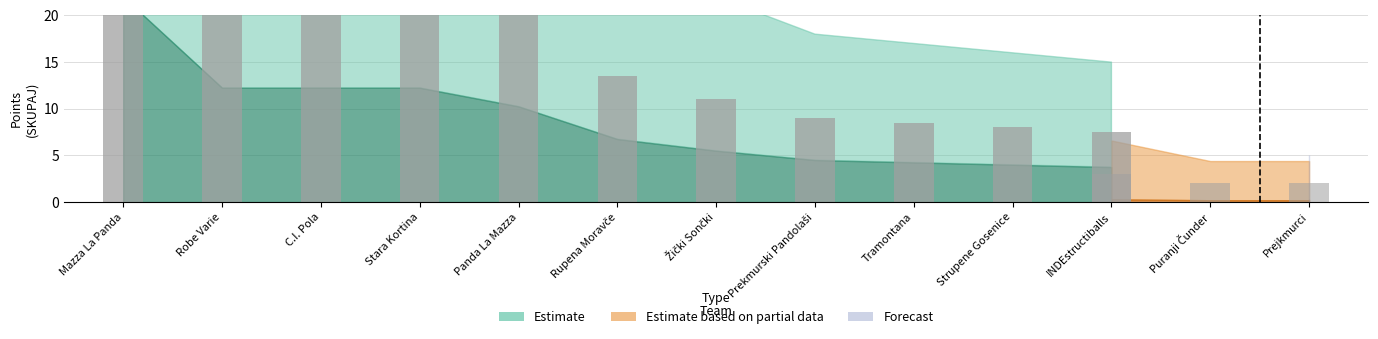

True or false: Estimate based on partial data has a value of 7 at Tramontana.

False